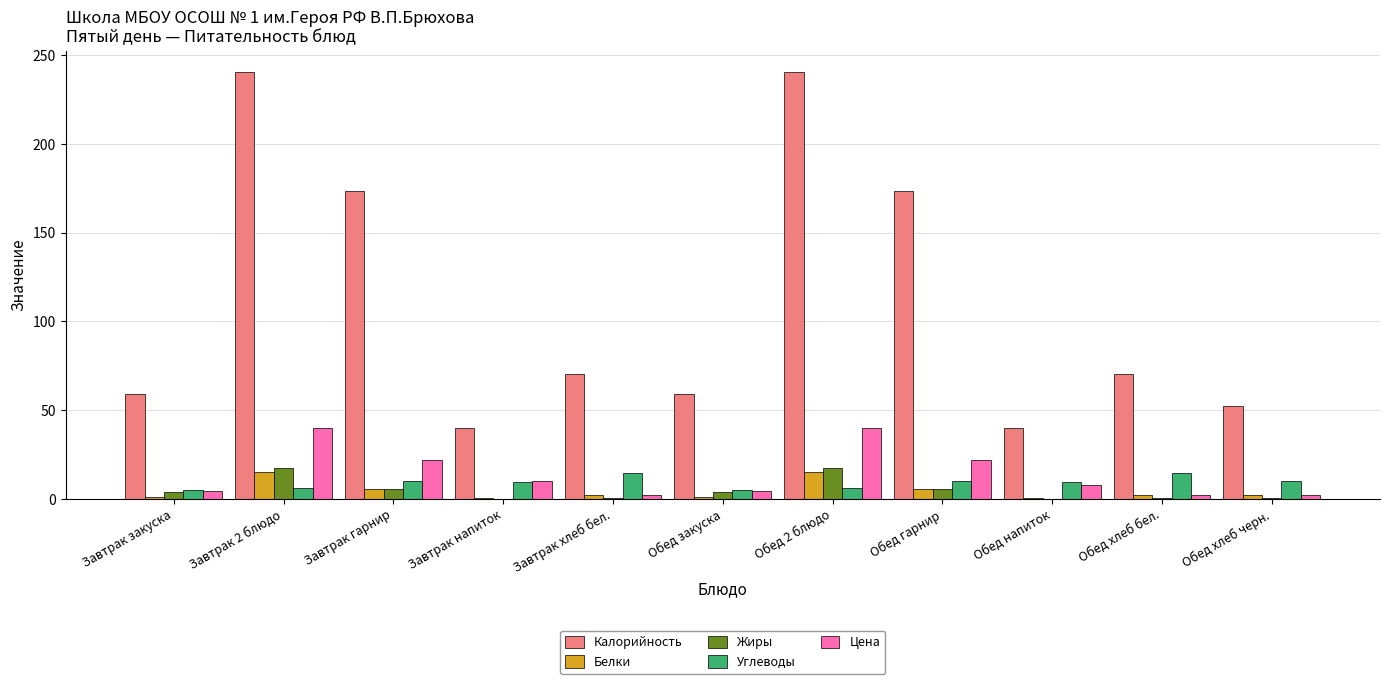

Count the number of categories in the chart.

11